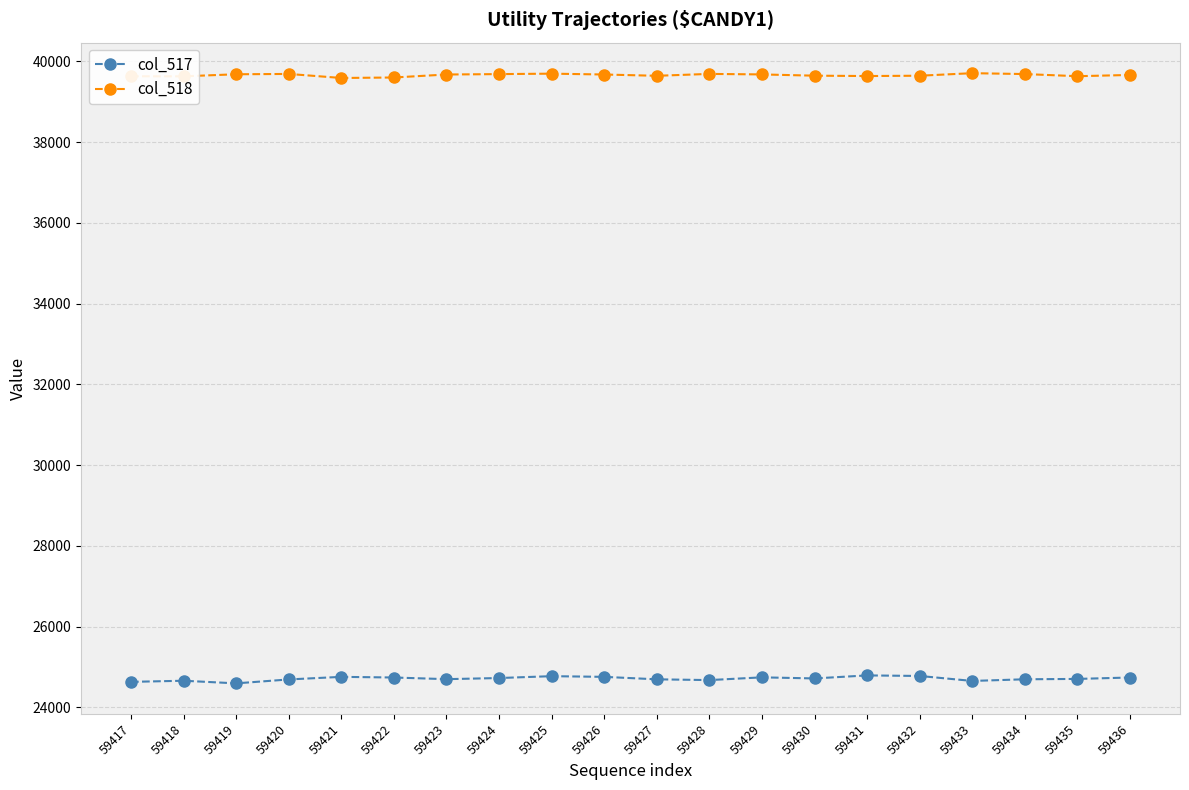

What is the sum of all col_517 values?

494208